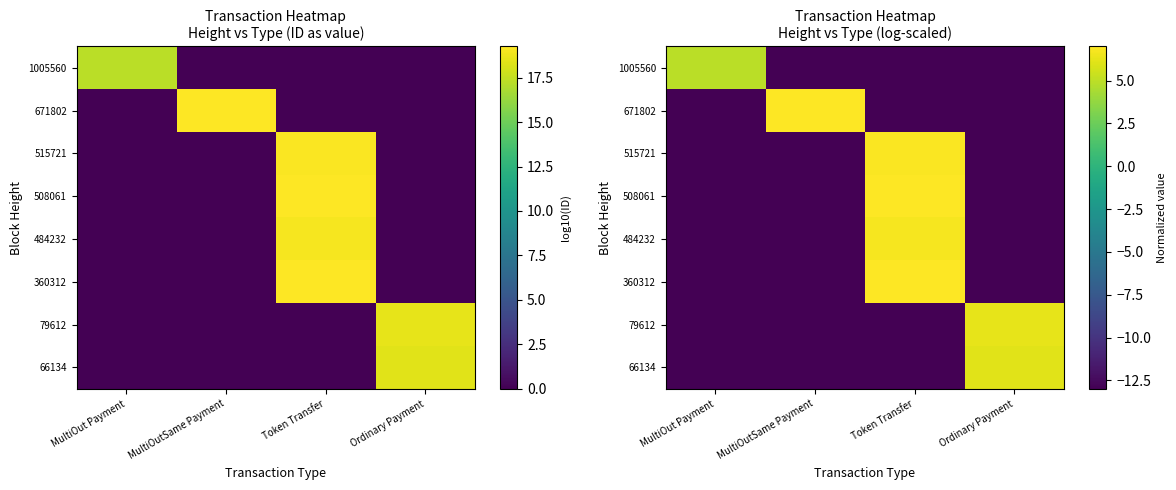

Which category has the highest value in the 1005560 series?

MultiOut Payment